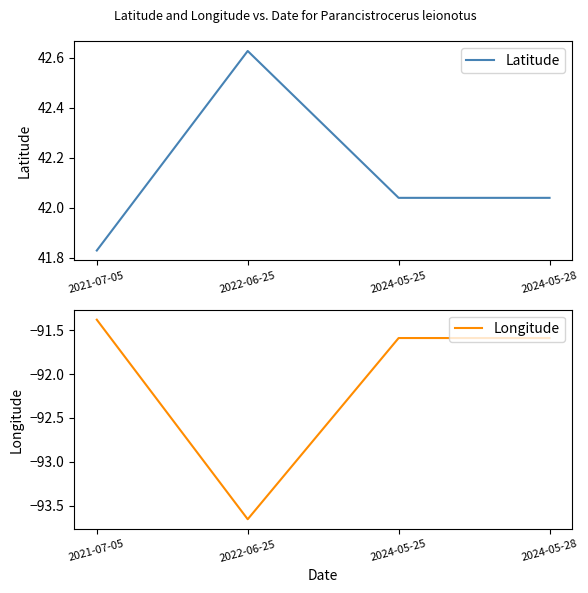

What are all the series names shown in the legend?

Latitude, Longitude